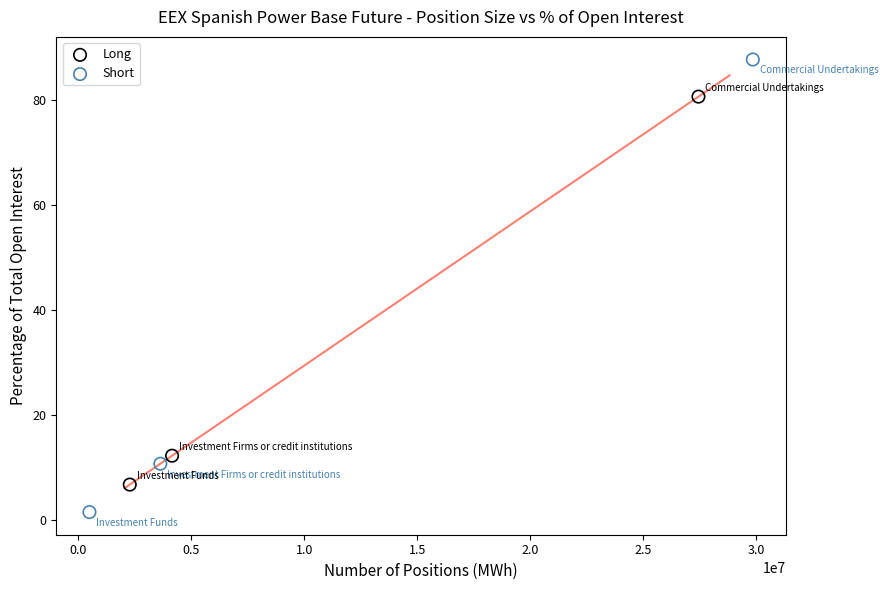

Which series has the largest Y range (max minus min)?

Short